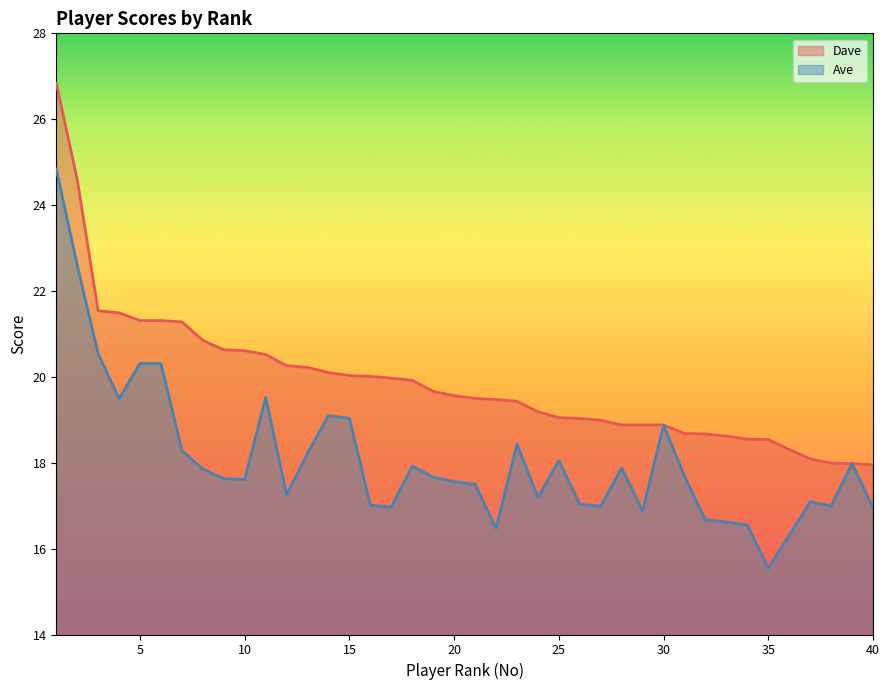

What is the highest value of the Ave (line) series?

24.8